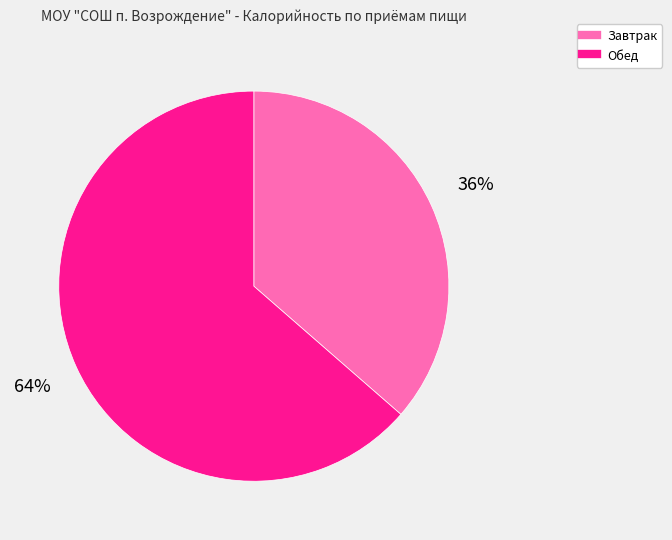

What is the largest slice in the pie chart?

Обед